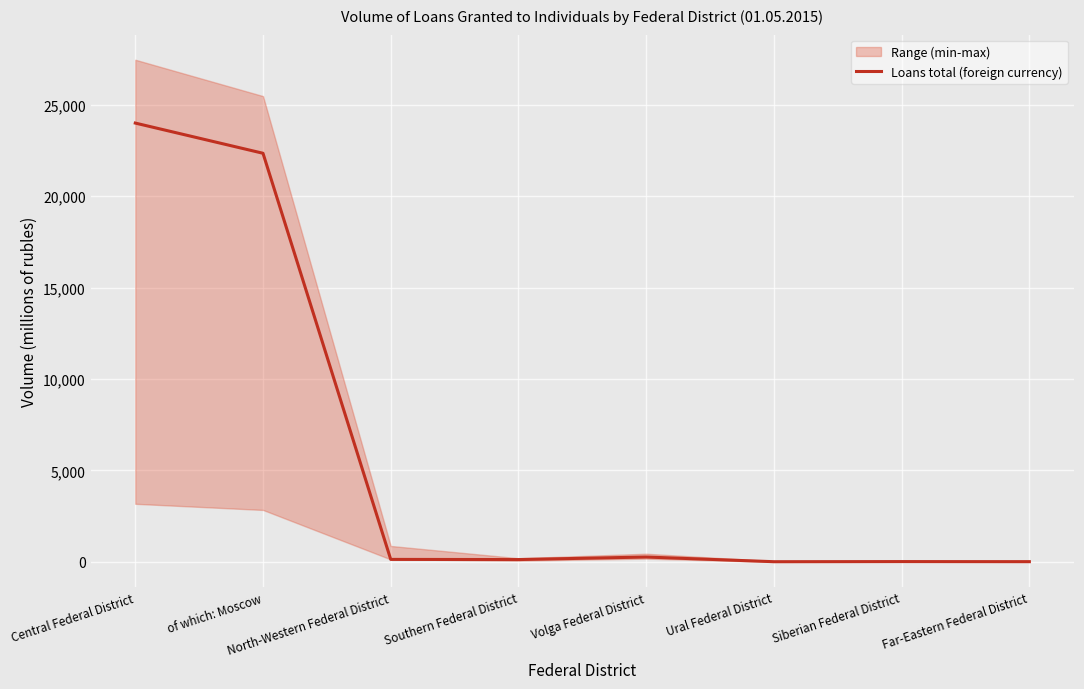

What position from the left is of which: Moscow?

2